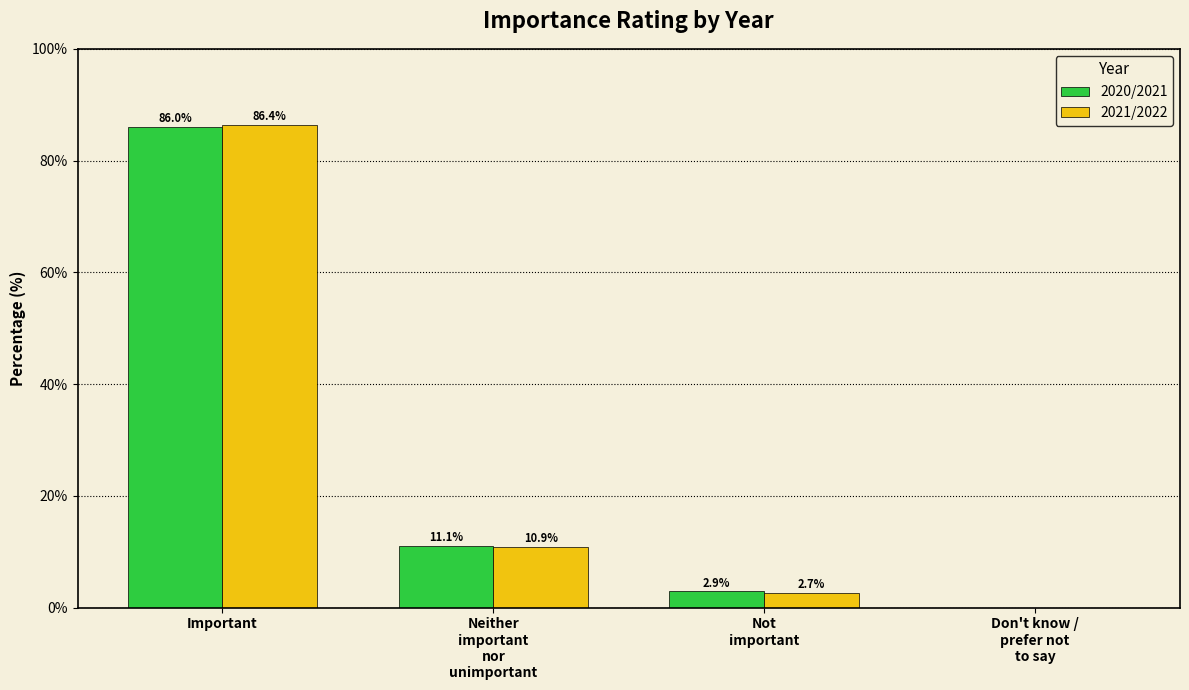

At which label does 2020/2021 first exceed 11?

Important